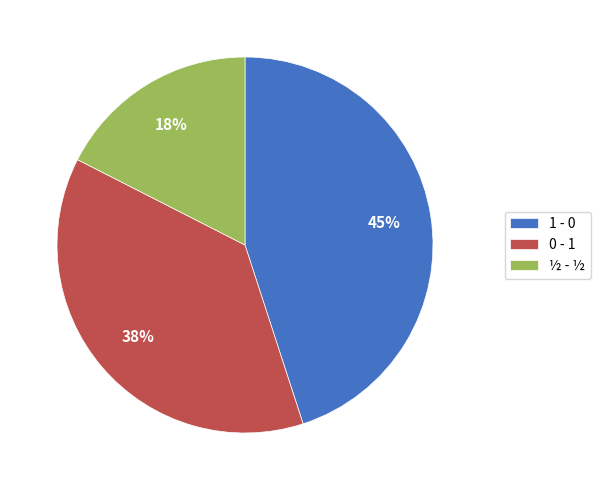

Is 0 - 1 the majority of the pie?

No